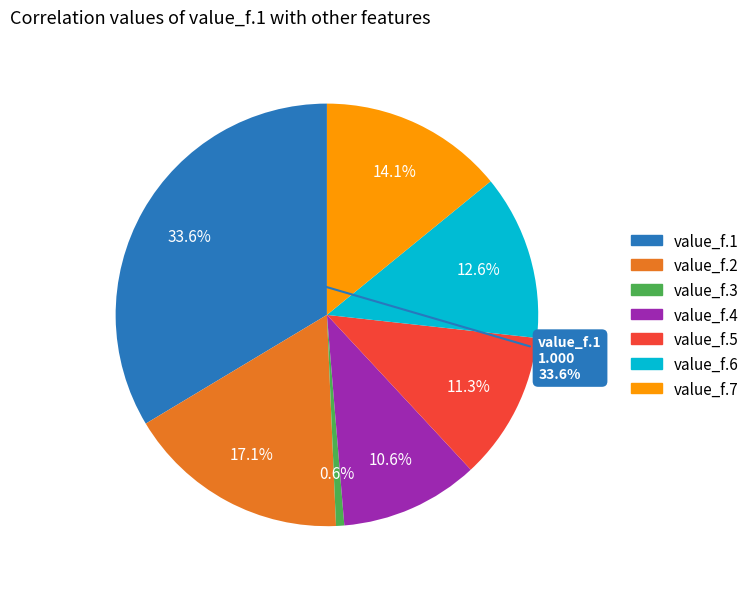

Is there any slice that represents more than half of the pie?

No